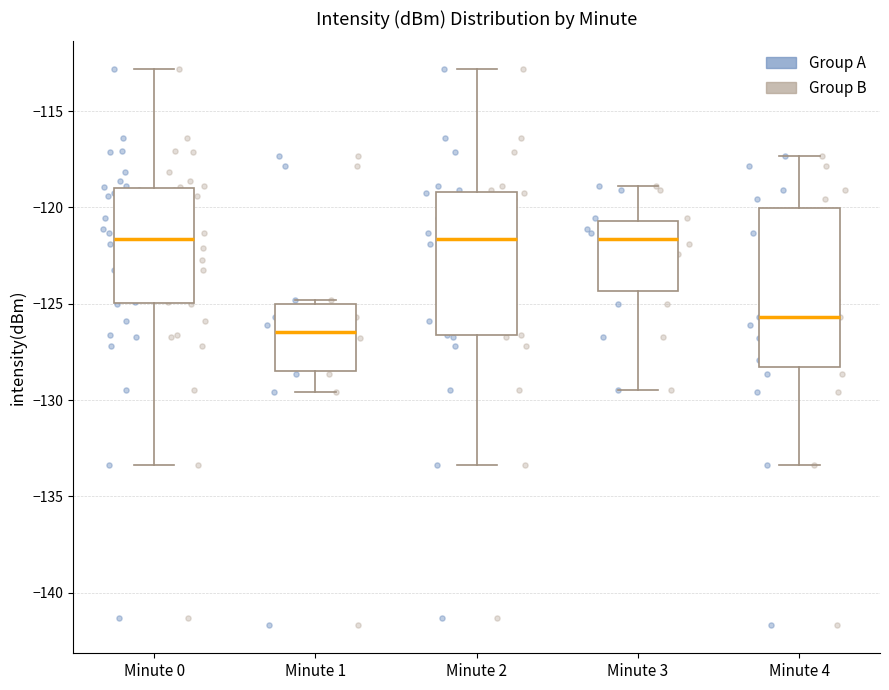

Where does the lower whisker of the box for Minute 4 end on the y-axis? The values are not printed on the chart, so give them approximately, as read against the axis.

-133.5